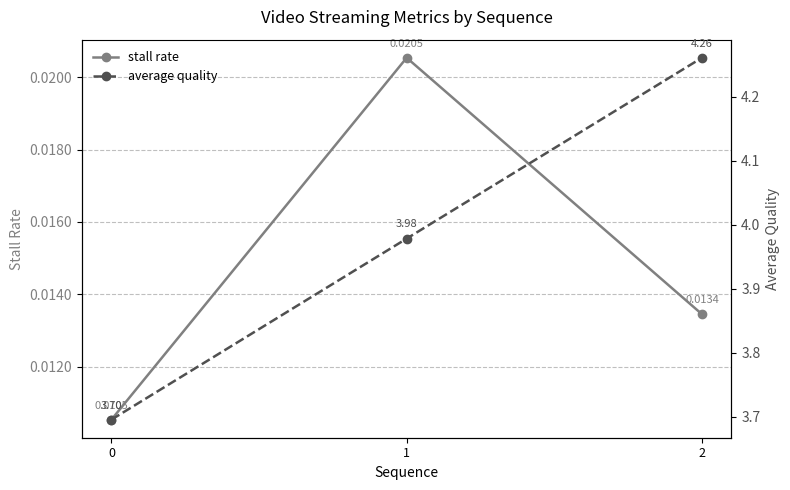

Reading left to right, what are all the values shown in this chart?

stall rate: 0=0.0	1=0.0	2=0.0
average quality: 0=3.7	1=4.0	2=4.3